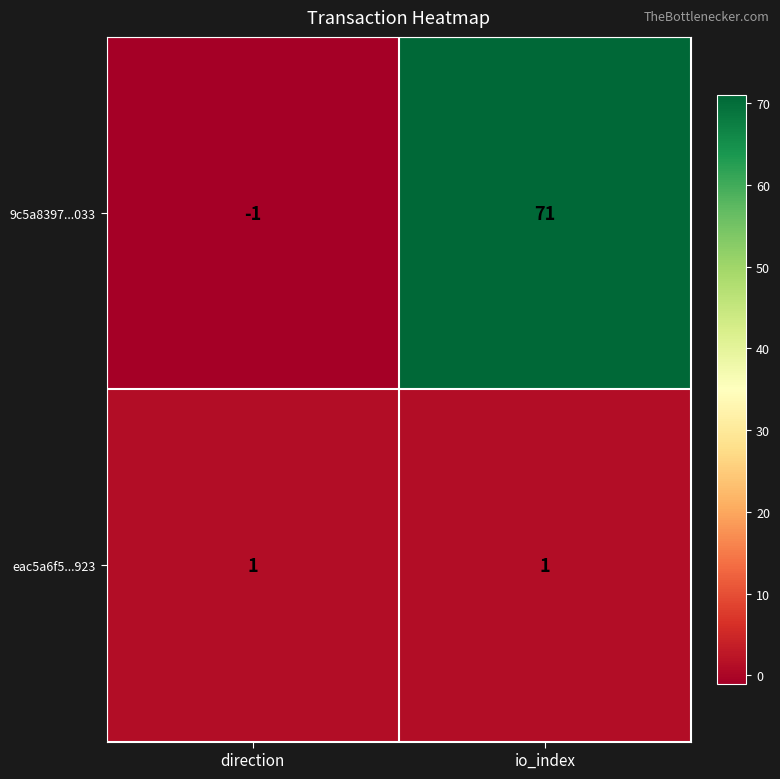

What is the difference between the maximum and minimum values in the 9c5a8397...033 series?

72